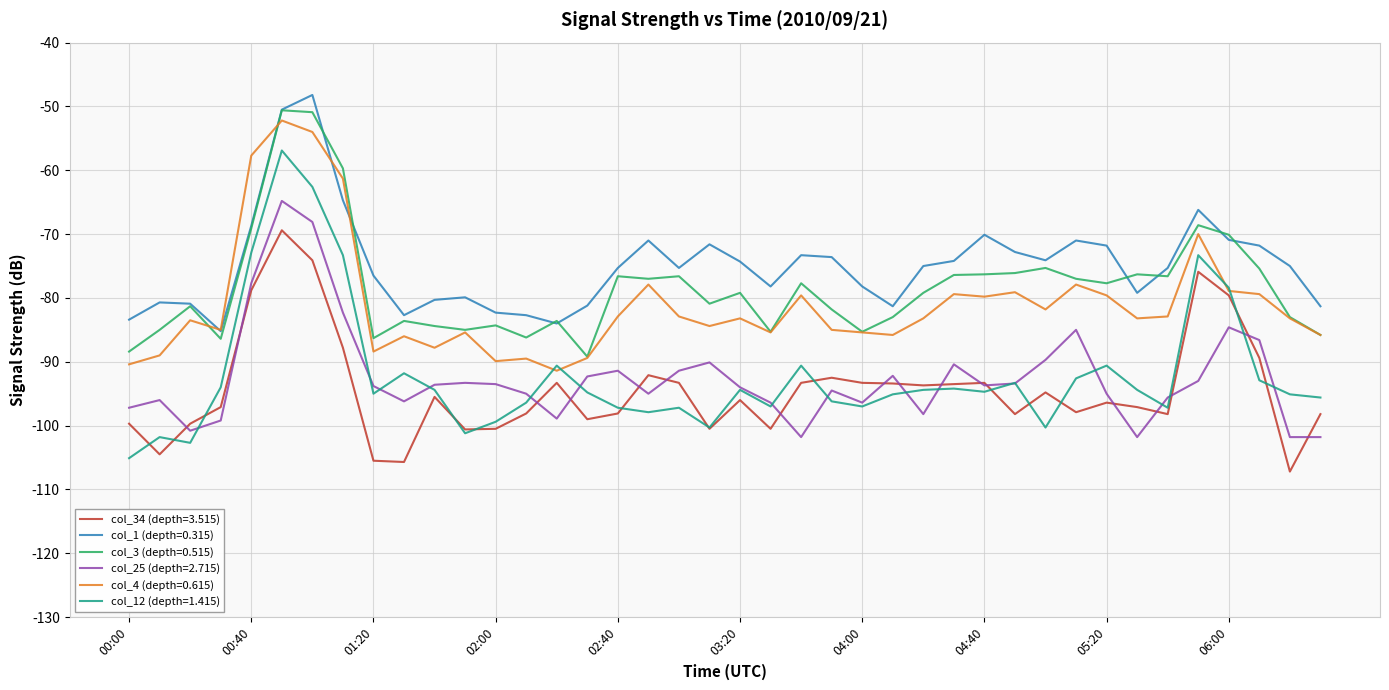

What is the greatest value displayed?

-48.2